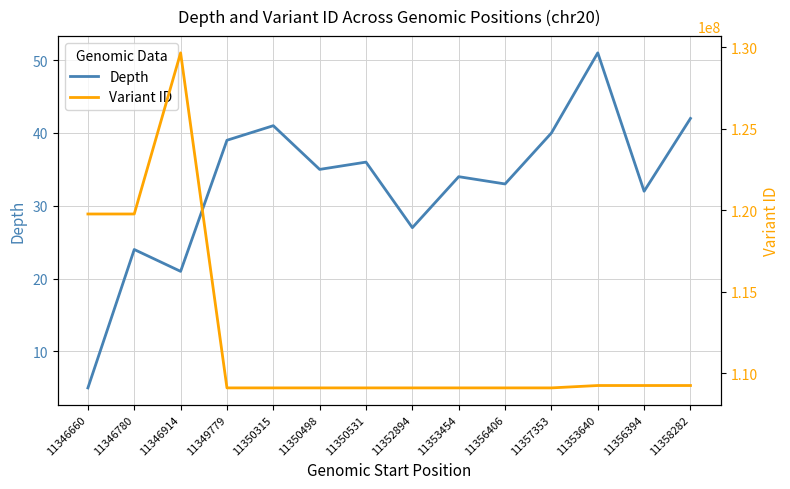

Between 11358282 and 11356406, which is larger?

11358282